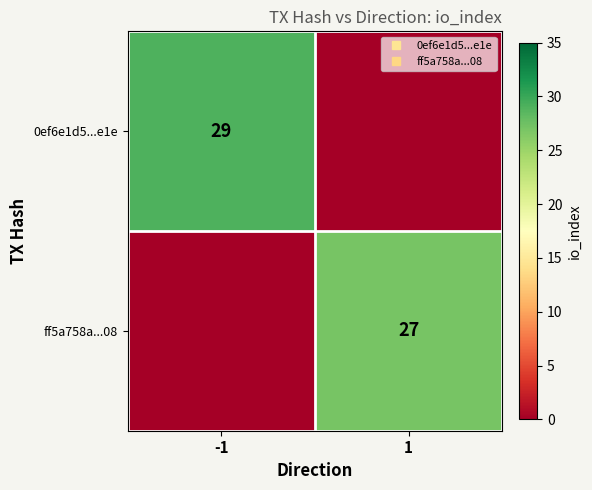

Rank the series by their average value, from lowest to highest.

ff5a758a...08, 0ef6e1d5...e1e